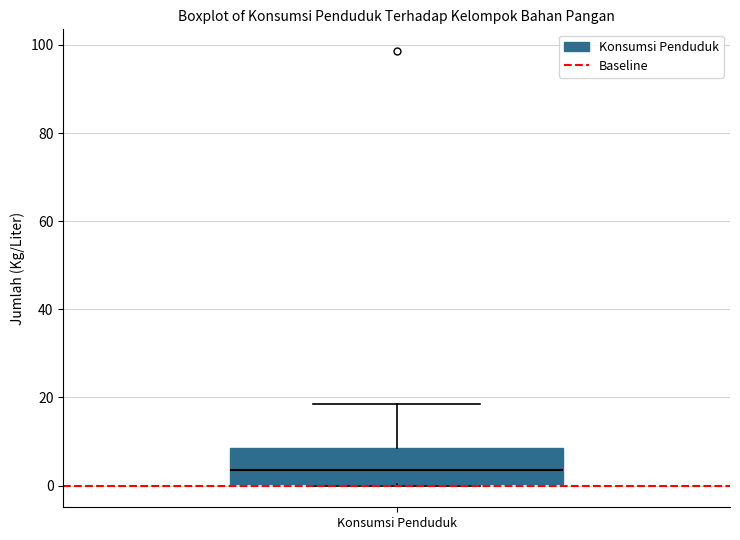

Transcribe this box plot: give where the median line is, the range the box spans, and where the two whiskers end, as read against the y-axis. The values are not printed on the chart, so give them approximately, as read against the axis.

median 4, box 0 to 8, whiskers 0 to 18